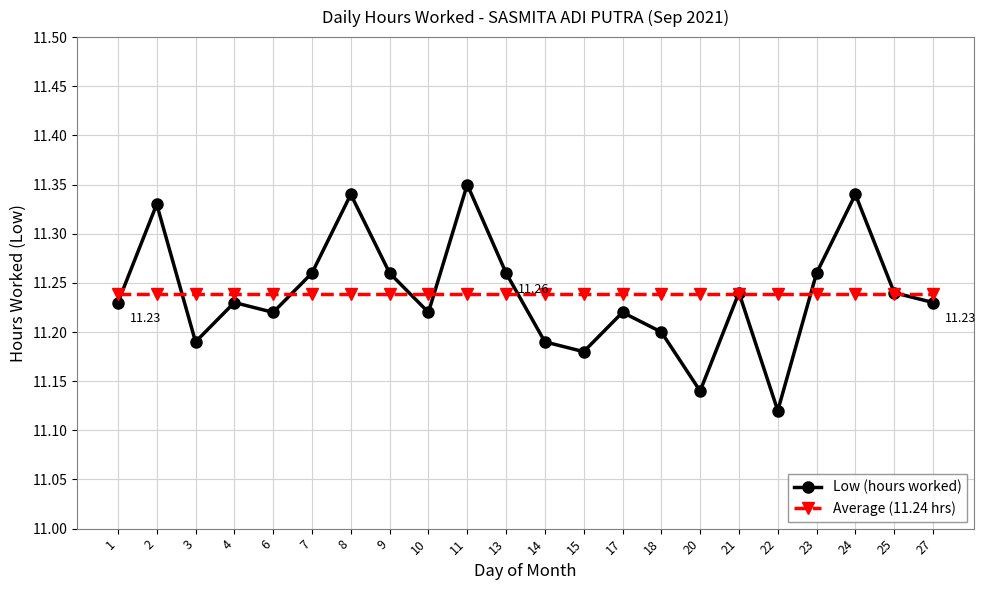

Which series has the largest range (max minus min)?

Low (hours worked)